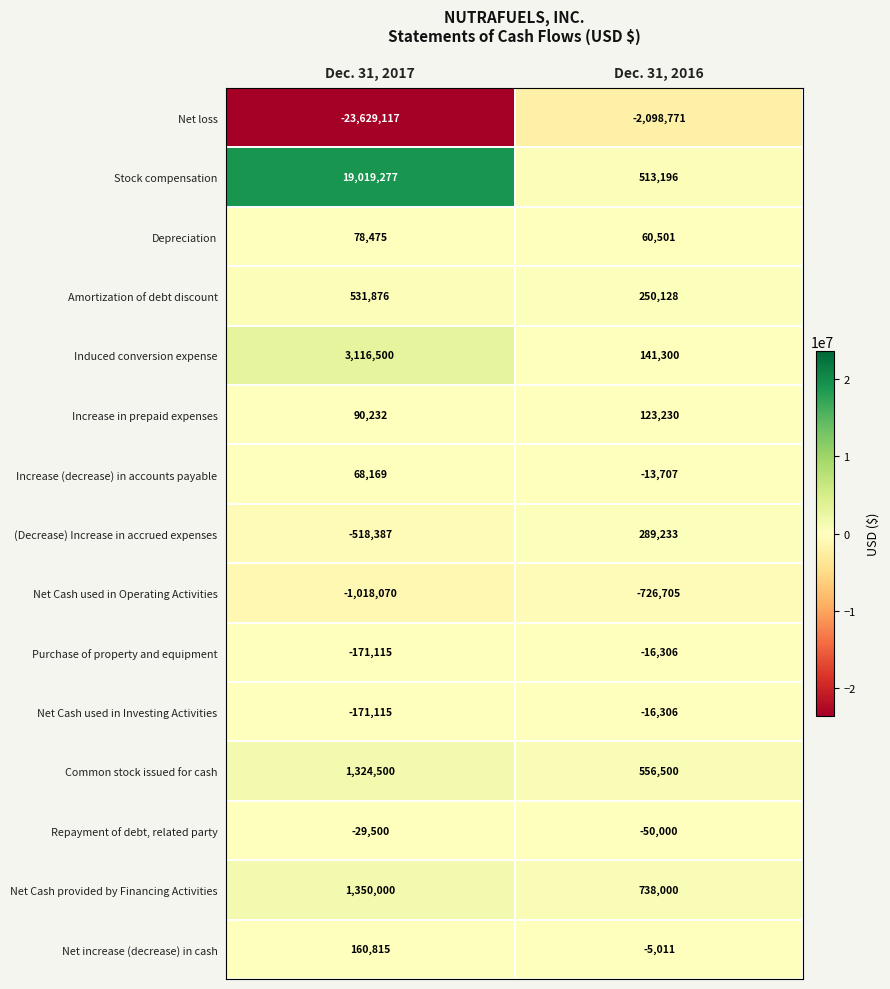

What is the sum of all (Decrease) Increase in accrued expenses values?

-229154